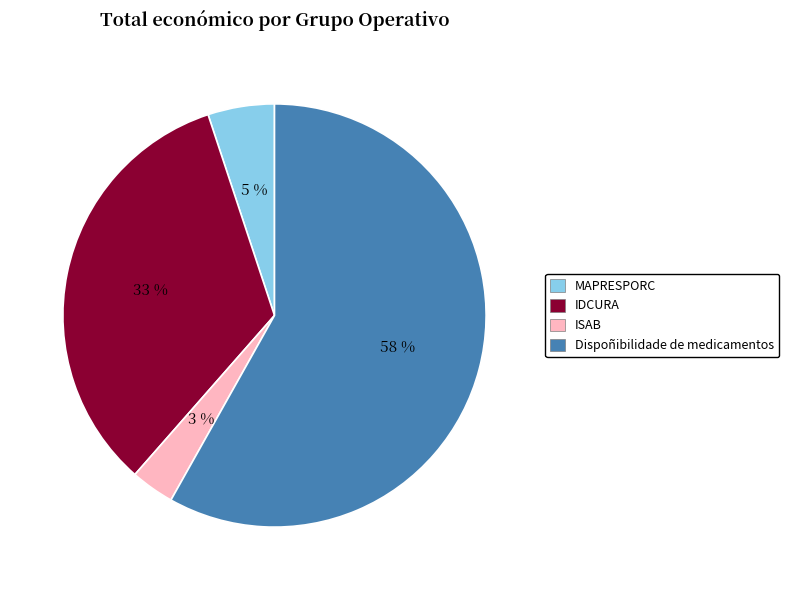

Is the sum of ISAB and IDCURA greater than half?

No